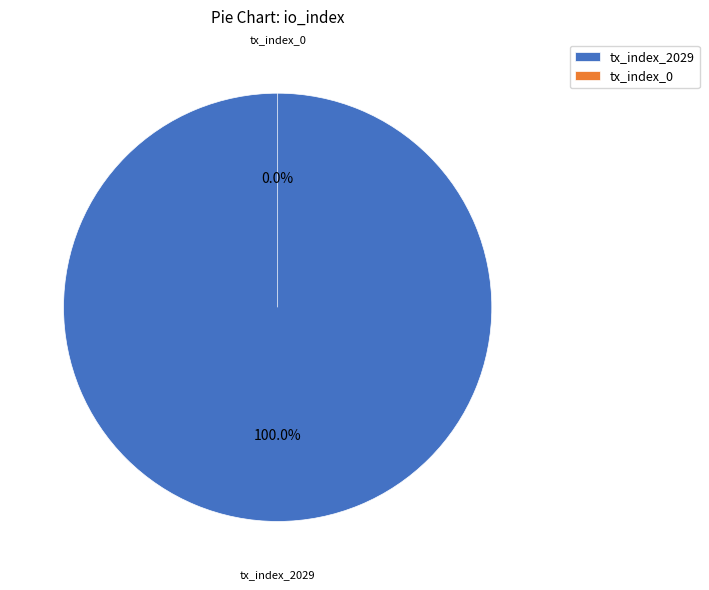

How many segments does this pie chart have?

2